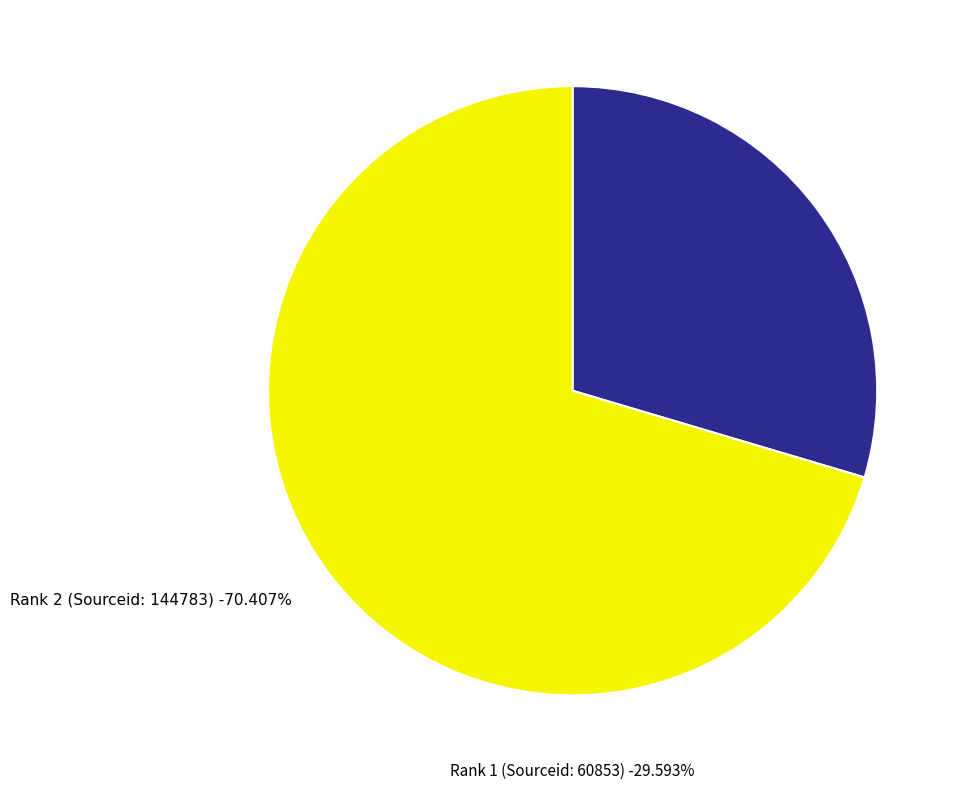

True or false: Rank 2 (Sourceid: 144783) accounts for 70% of the total.

True